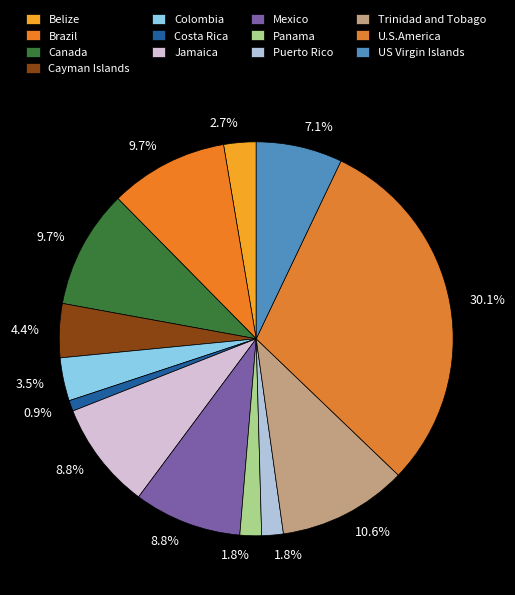

To the nearest percent, what is the difference between the Mexico and Cayman Islands slice percentages?

4%